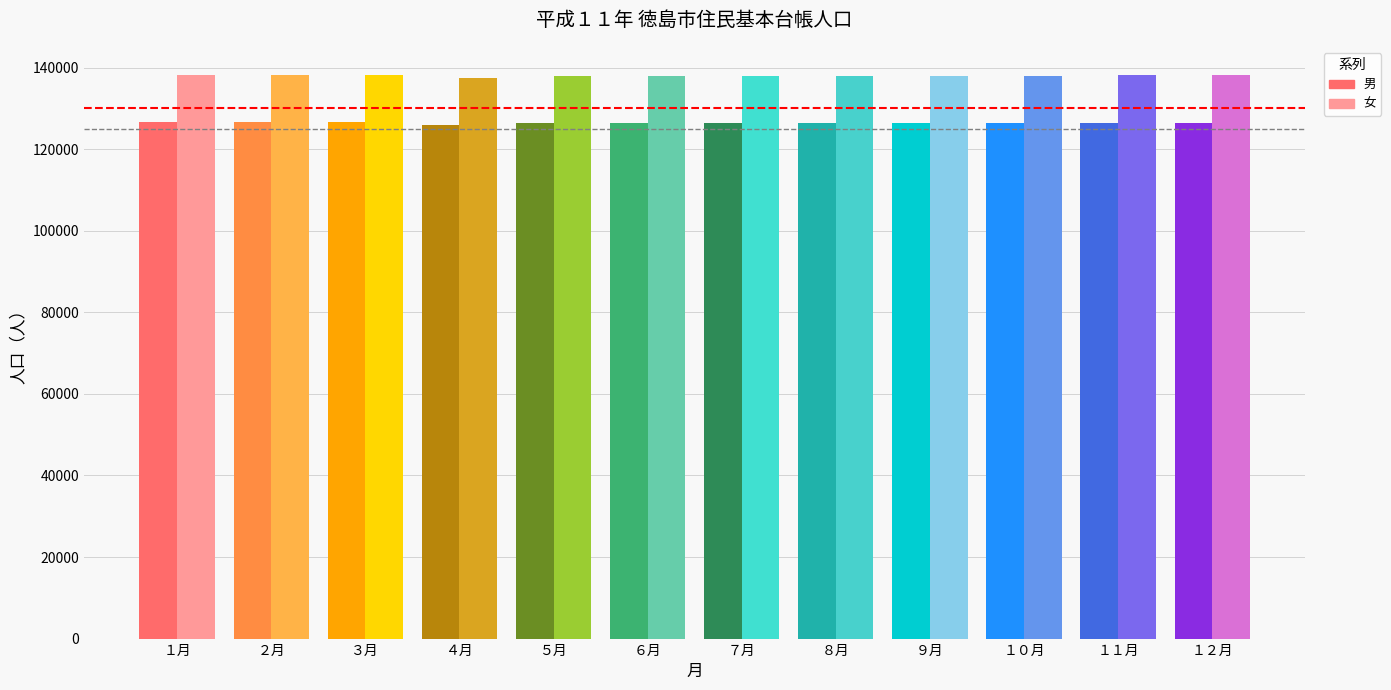

Does the chart contain stacked bars?

No